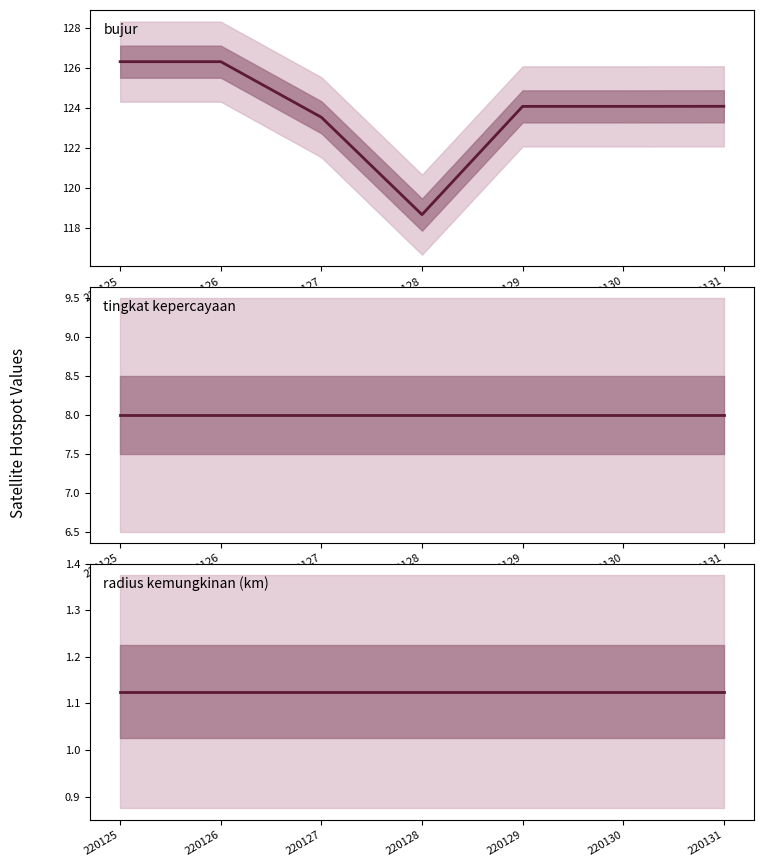

What are all the series names shown in the legend?

bujur, tingkat kepercayaan, radius kemungkinan (km)